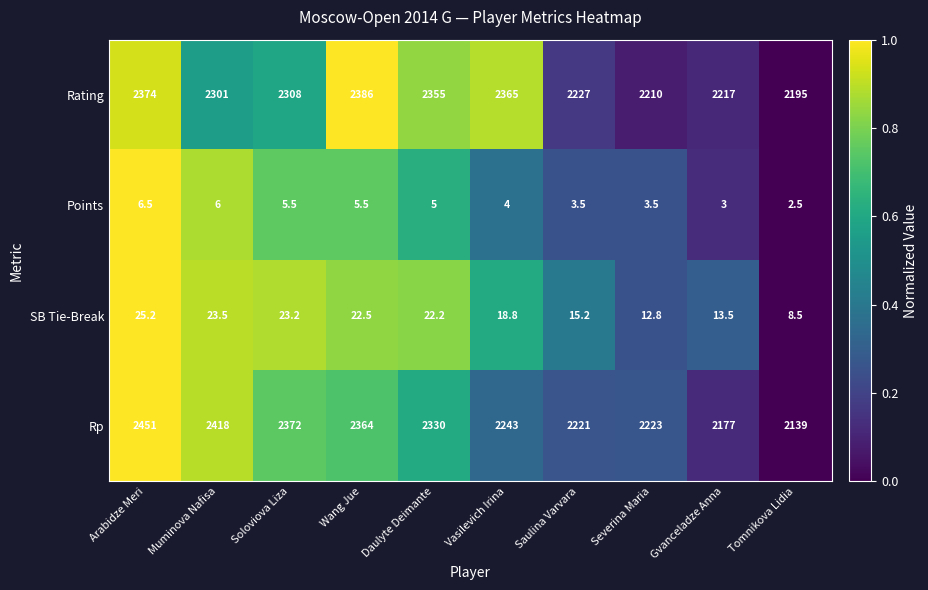

Which series changed the most between Vasilevich Irina and Tomnikova Lidia?

Rating